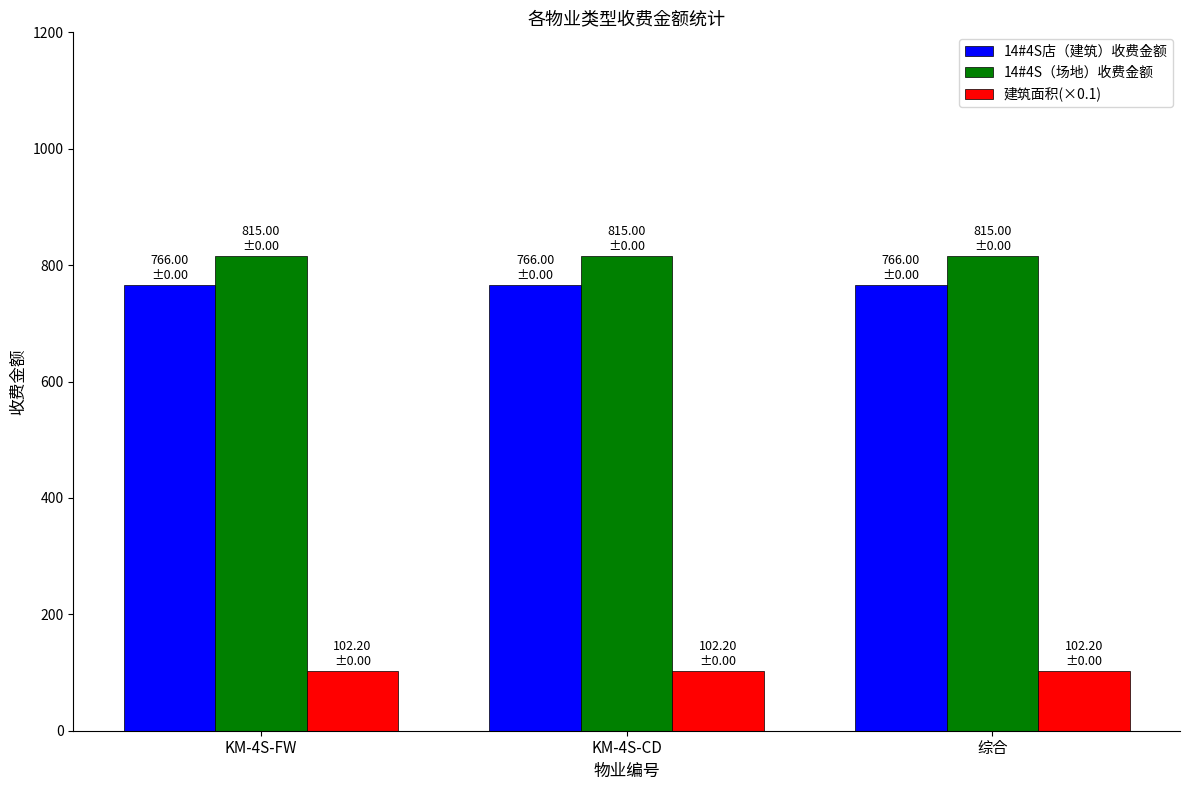

What are all the series names shown in the legend?

14#4S店（建筑）收费金额, 14#4S（场地）收费金额, 建筑面积(×0.1)